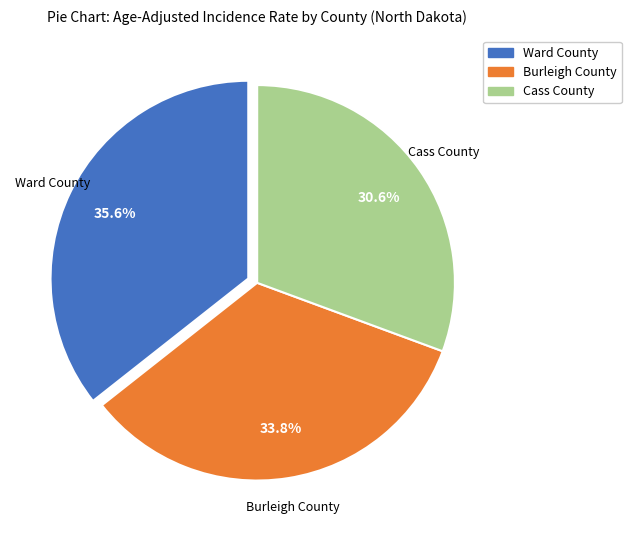

What percentage is NOT represented by Cass County?

69.4%